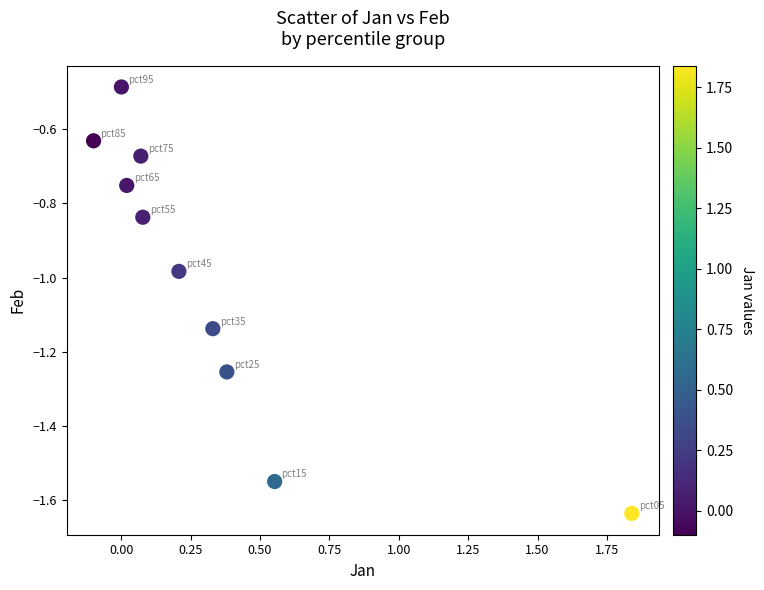

What is the range of Y values (max minus min)?

1.1